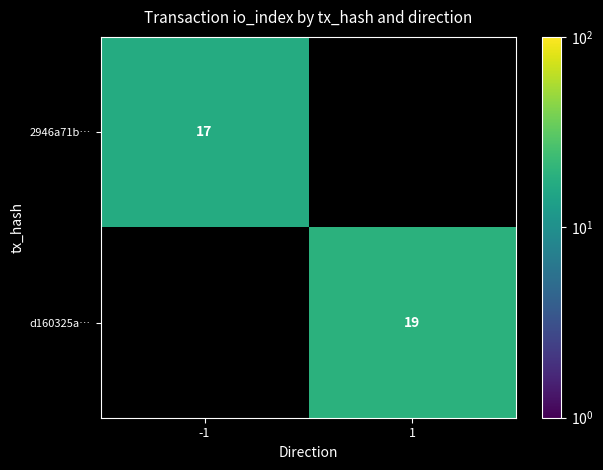

At which category is the sum across all series the highest?

1